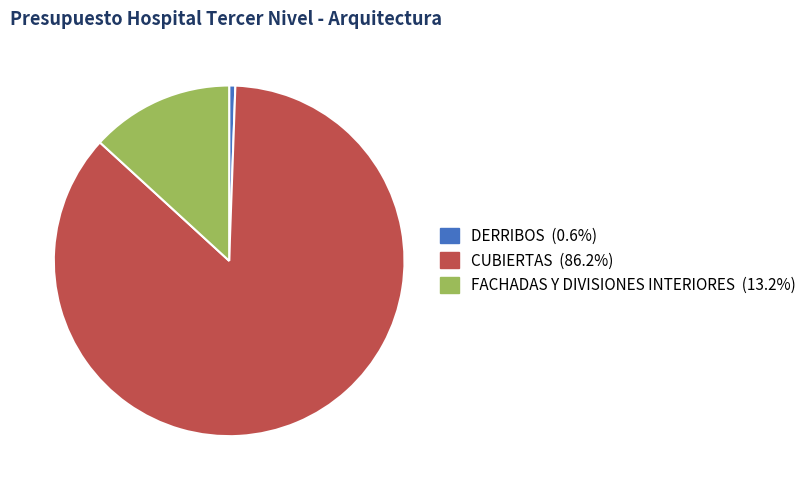

Which category has the biggest portion of the pie?

CUBIERTAS